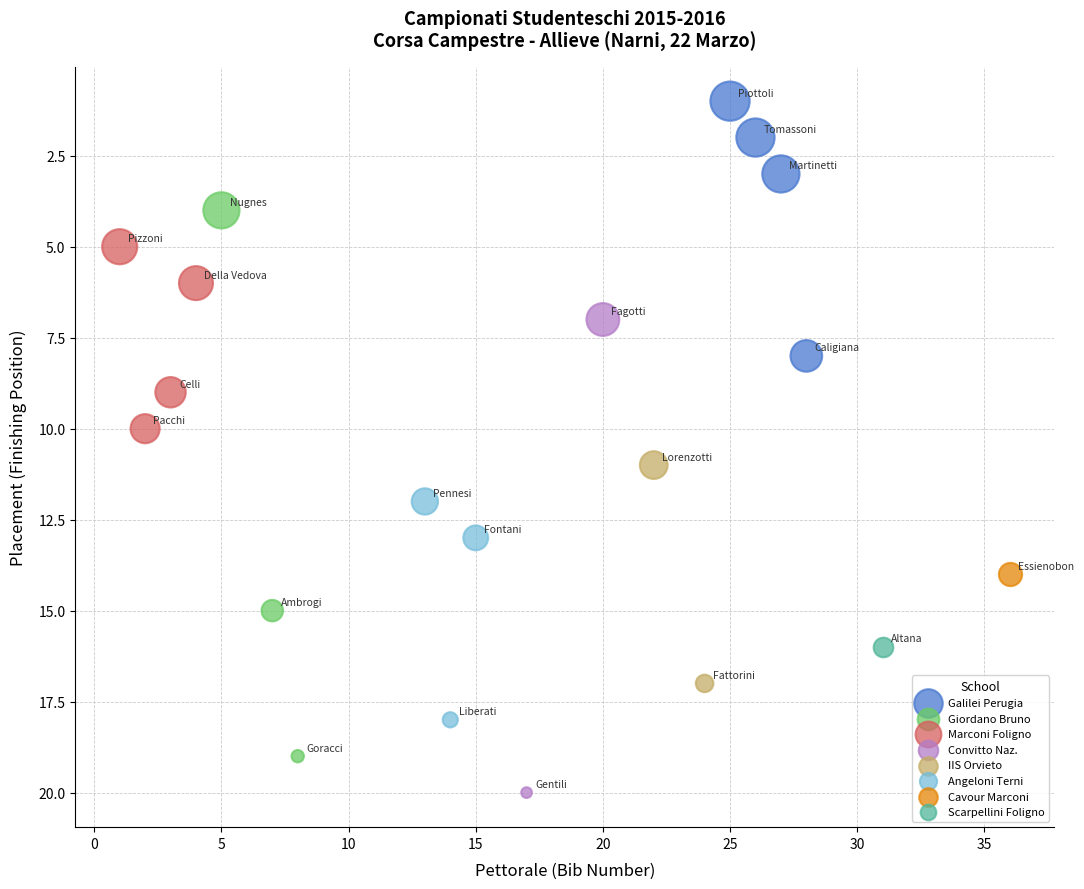

What are all the series names shown in the legend?

Galilei Perugia, Giordano Bruno, Marconi Foligno, Convitto Naz., IIS Orvieto, Angeloni Terni, Cavour Marconi, Scarpellini Foligno